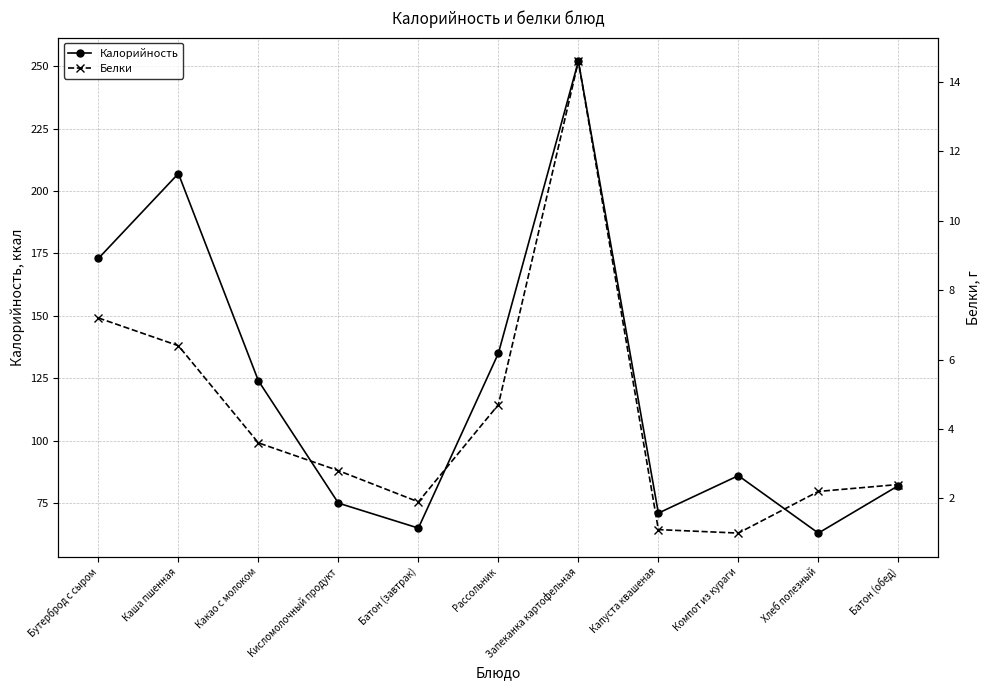

List the series in order of their peak value, lowest first.

Белки, Калорийность